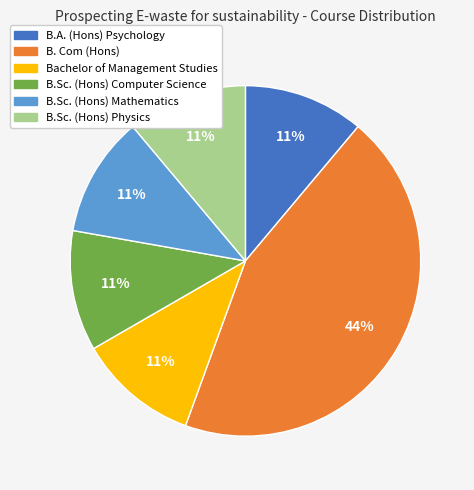

Approximately how many times larger is the value at B. Com (Hons) compared to B.Sc. (Hons) Physics?

4.0